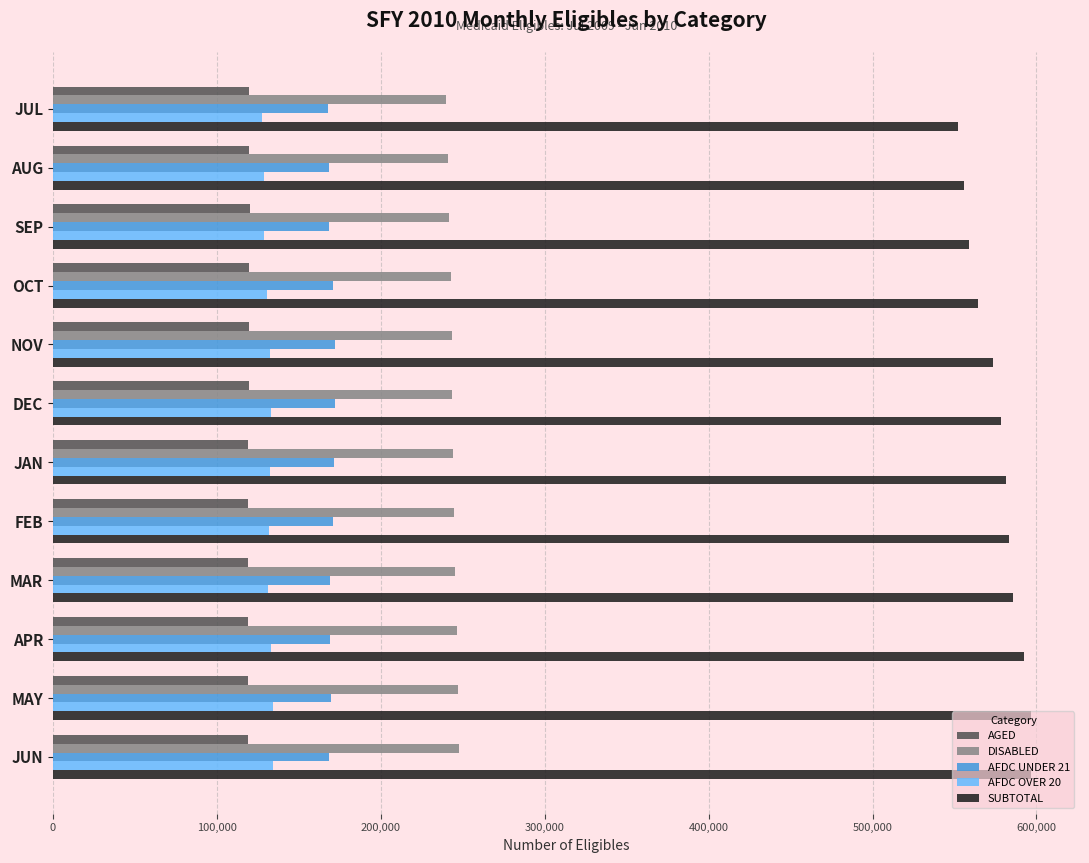

What is the lowest value of the SUBTOTAL series?

552356